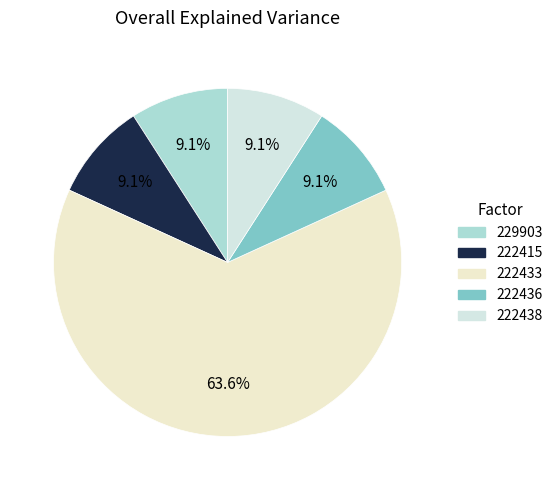

What is the largest slice in the pie chart?

222433